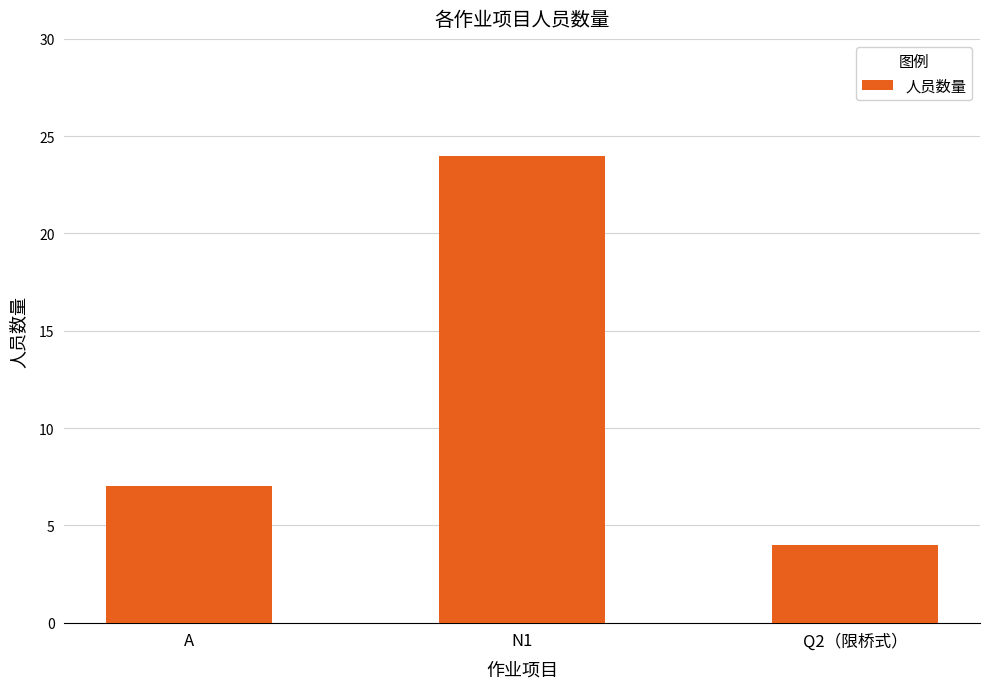

The value at A is 12. True or false?

False